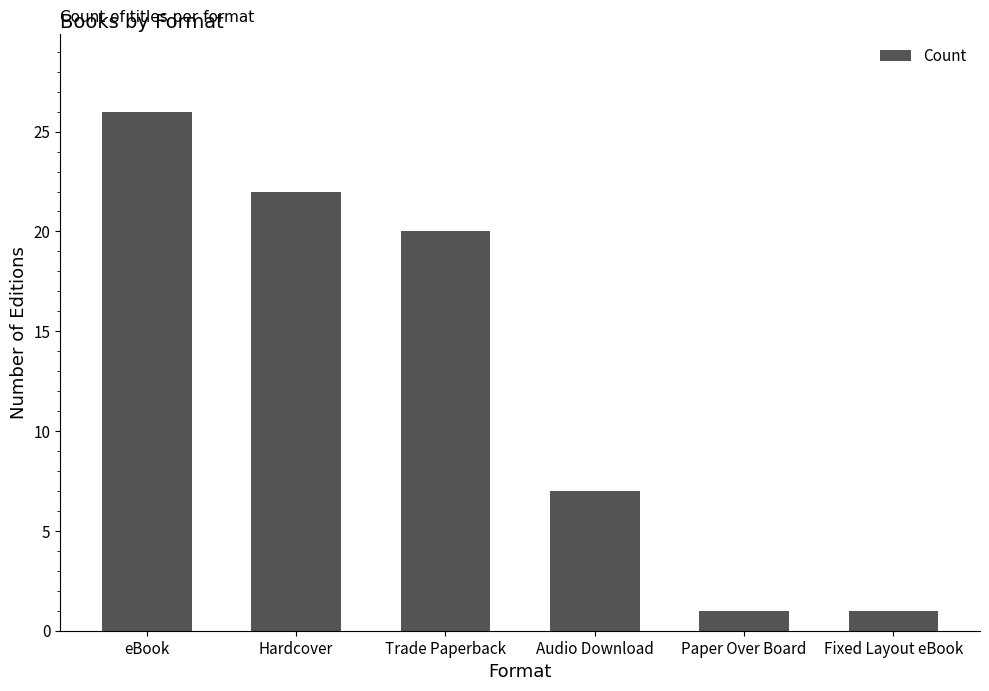

Reading right to left, extract all data points from this chart.

1	1	7	20	22	26